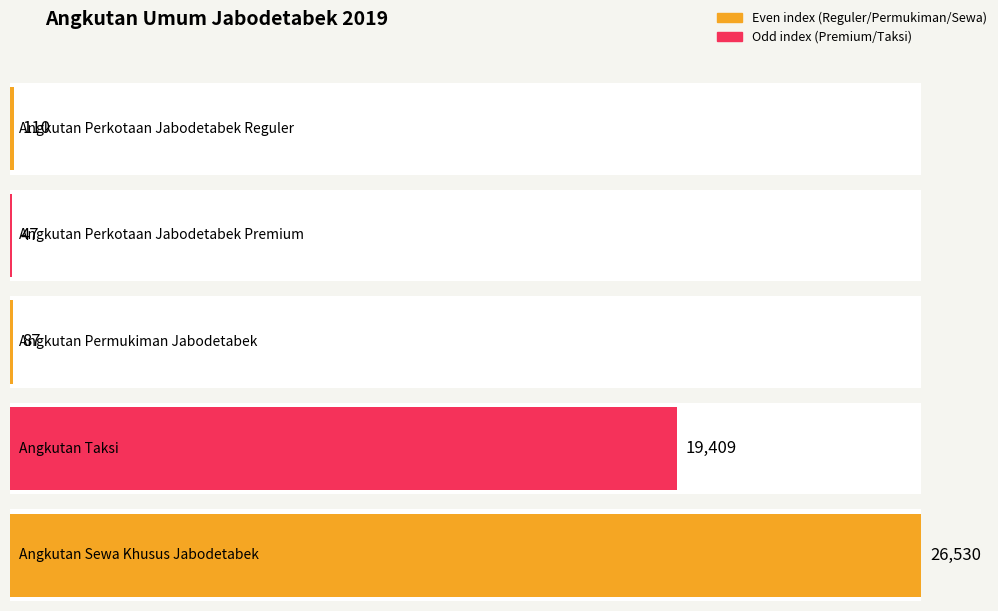

What is the label of the 1st bar from the left?

Angkutan Perkotaan
Jabodetabek Reguler